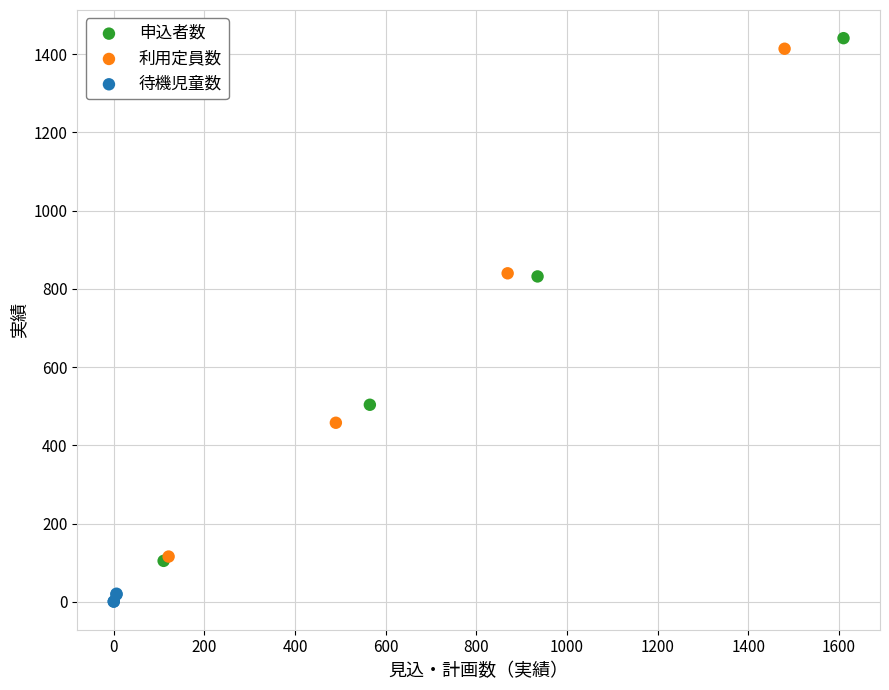

Which series contains the lowest Y value?

待機児童数